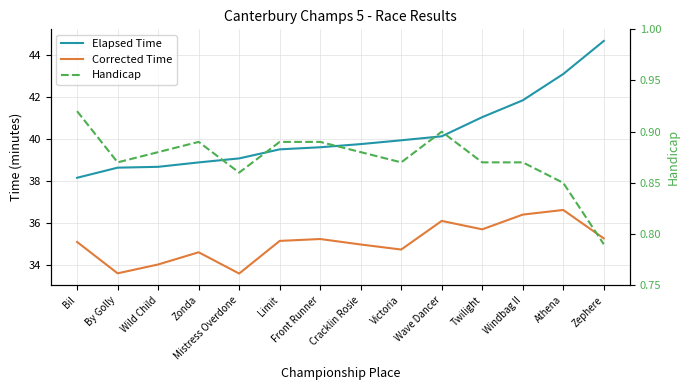

Reading left to right, list all the values displayed in this chart.

Elapsed Time: Bil=38.1	By Golly=38.6	Wild Child=38.7	Zonda=38.9	Mistress Overdone=39.1	Limit=39.5	Front Runner=39.6	Cracklin Rosie=39.8	Victoria=39.9	Wave Dancer=40.1	Twilight=41.0	Windbag II=41.8	Athena=43.1	Zephere=44.6
Corrected Time: Bil=35.1	By Golly=33.6	Wild Child=34.0	Zonda=34.6	Mistress Overdone=33.6	Limit=35.1	Front Runner=35.2	Cracklin Rosie=35.0	Victoria=34.7	Wave Dancer=36.1	Twilight=35.7	Windbag II=36.4	Athena=36.6	Zephere=35.3
Handicap: Bil=0.9	By Golly=0.9	Wild Child=0.9	Zonda=0.9	Mistress Overdone=0.9	Limit=0.9	Front Runner=0.9	Cracklin Rosie=0.9	Victoria=0.9	Wave Dancer=0.9	Twilight=0.9	Windbag II=0.9	Athena=0.8	Zephere=0.8